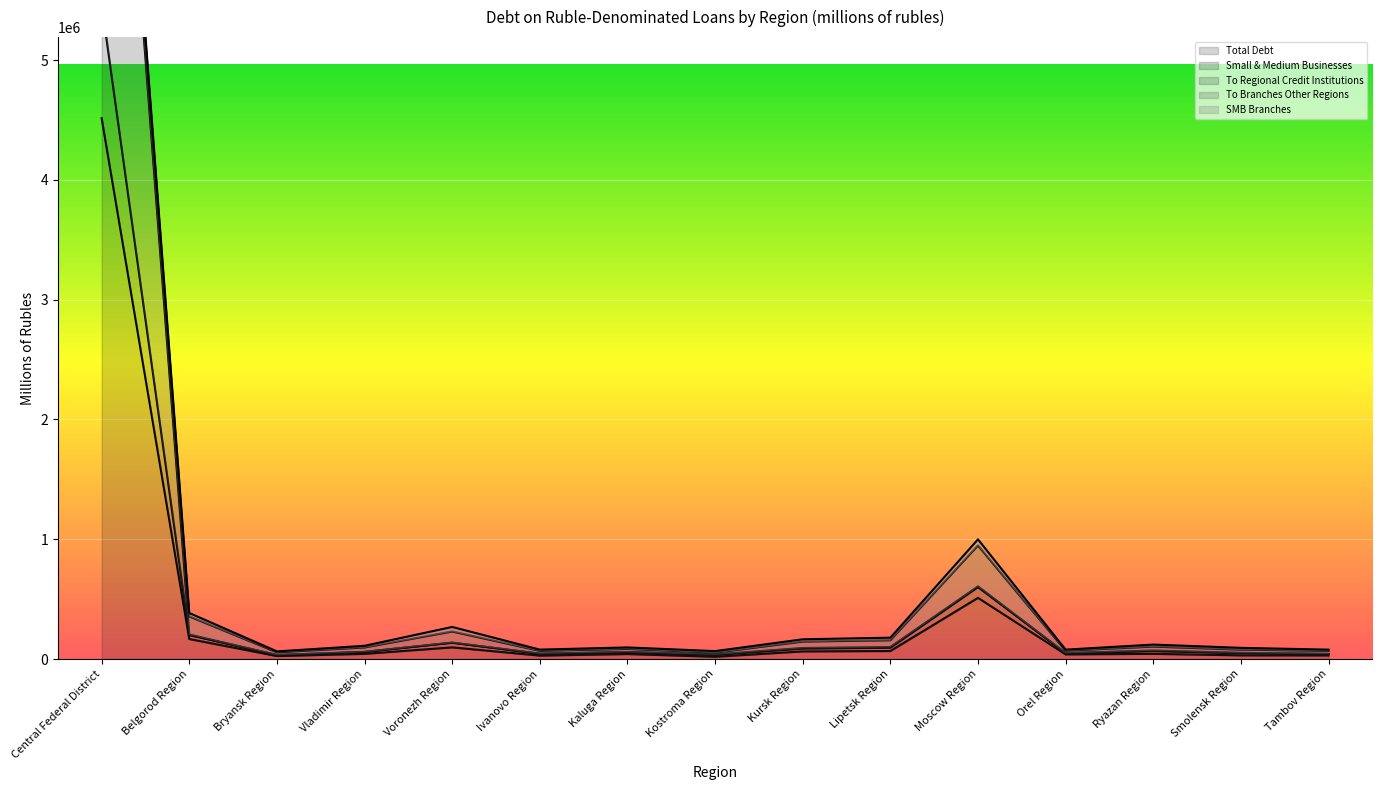

True or false: Total Debt has a value of 68800 at Kaluga Region.

False